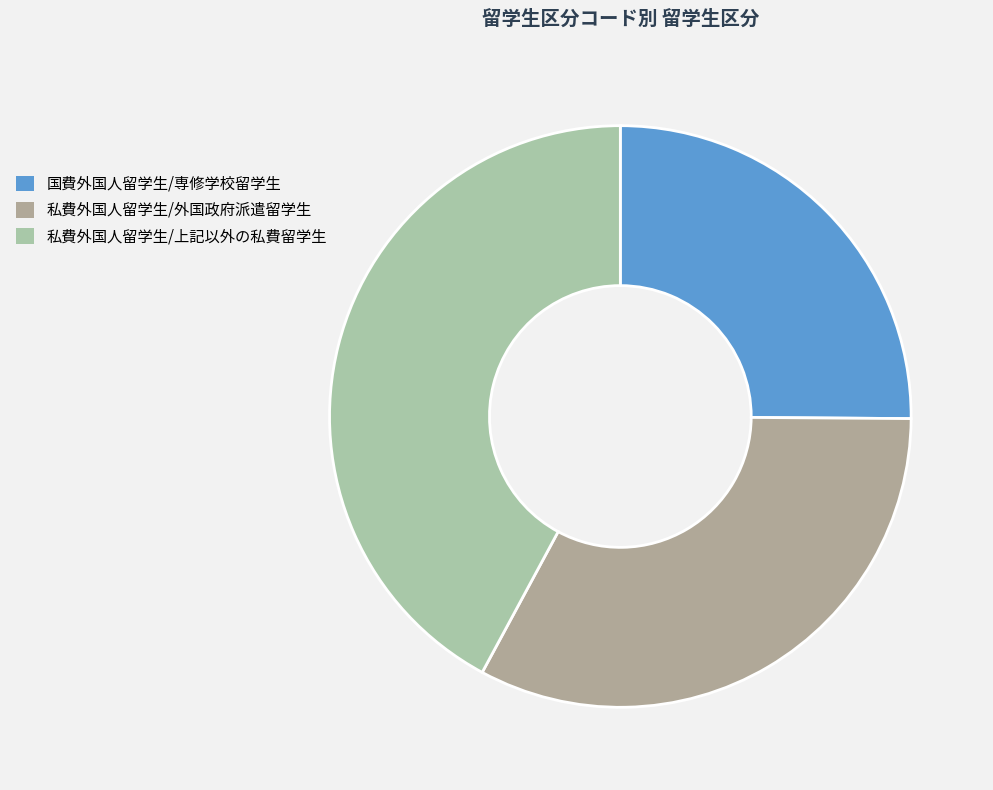

How many slices are in this pie chart?

3